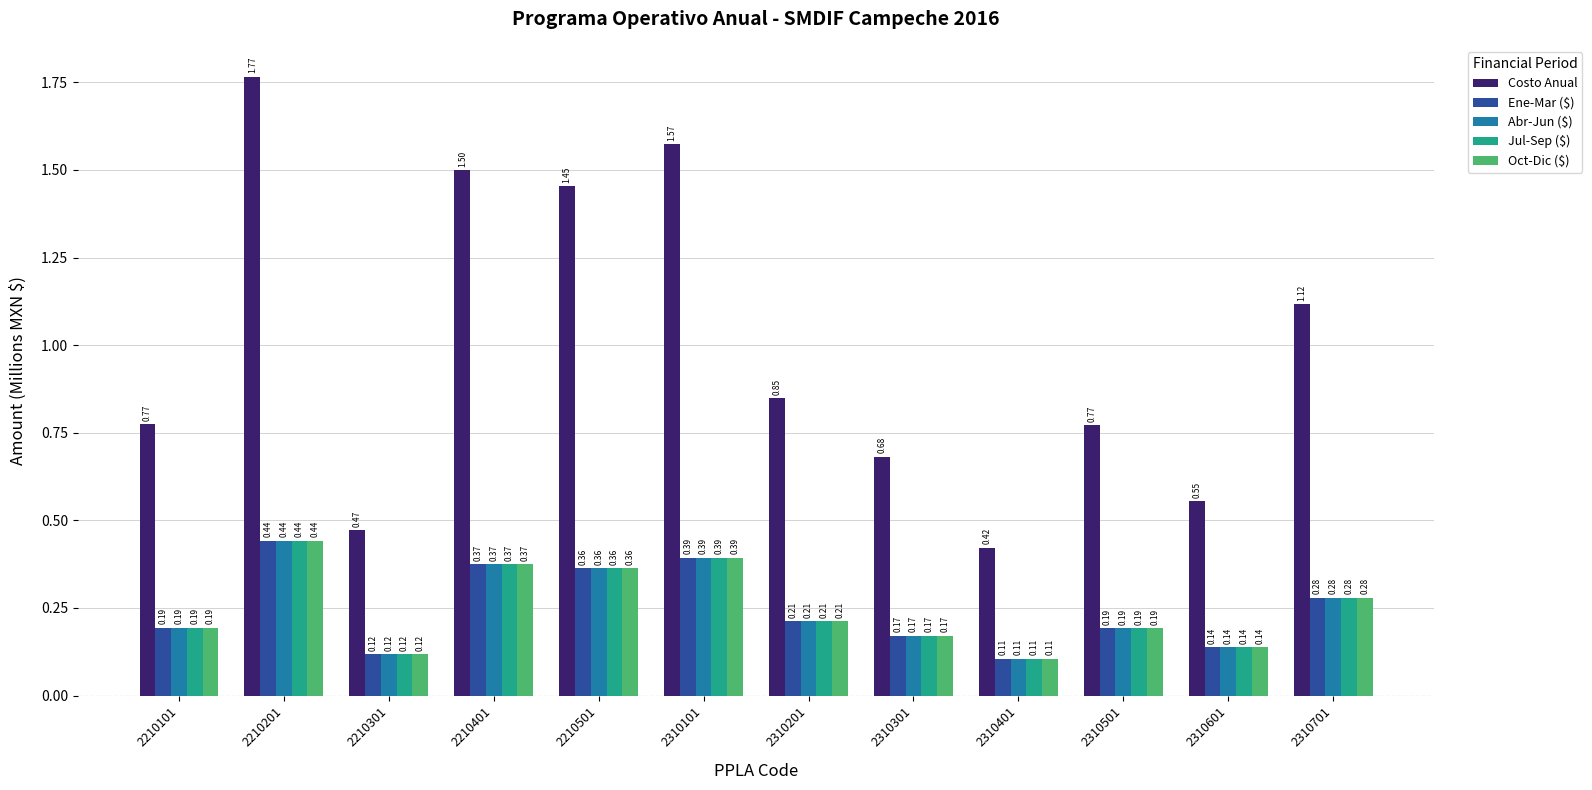

Which series has the largest total across all categories?

Costo Anual